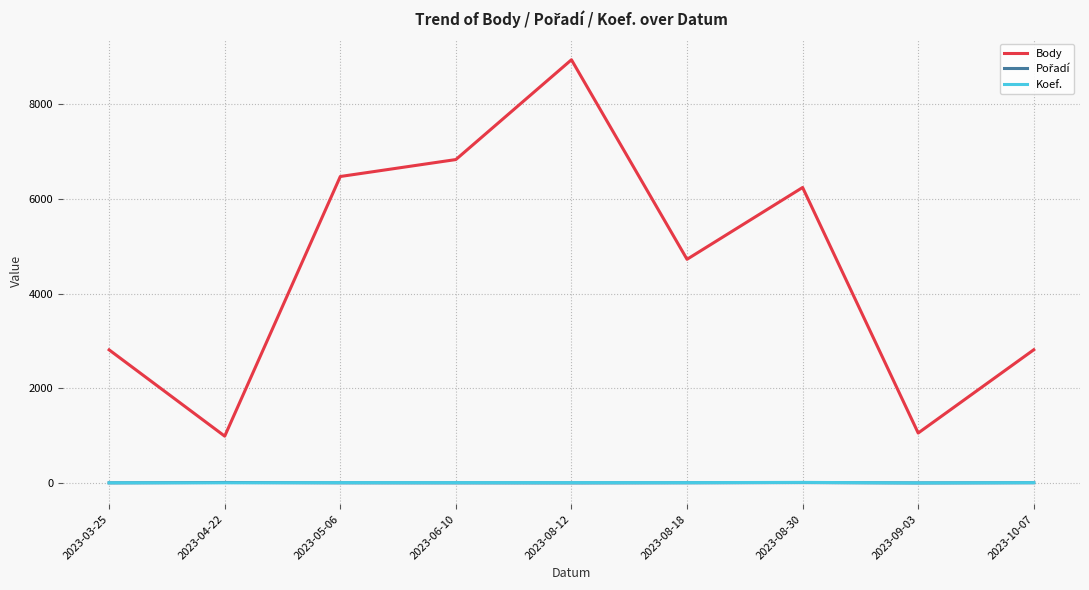

Which category has the highest value across all series?

2023-08-12